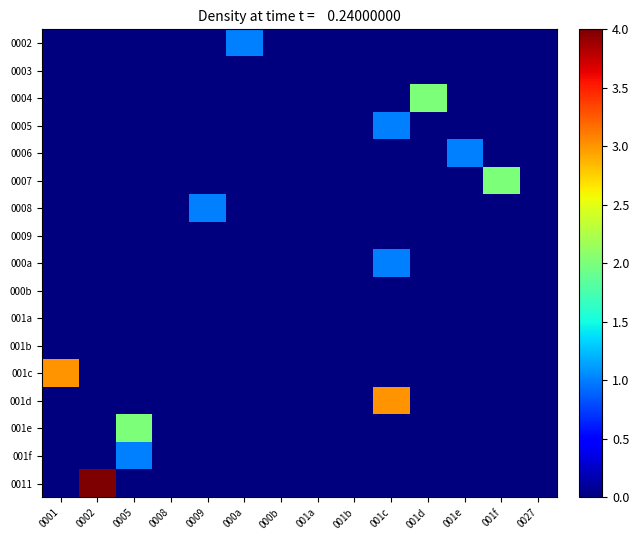

Reading left to right, list all the values displayed in this chart.

0002: 0001=0	0002=0	0005=0	0008=0	0009=0	000a=1	000b=0	001a=0	001b=0	001c=0	001d=0	001e=0	001f=0	0027=0
0003: 0001=0	0002=0	0005=0	0008=0	0009=0	000a=0	000b=0	001a=0	001b=0	001c=0	001d=0	001e=0	001f=0	0027=0
0004: 0001=0	0002=0	0005=0	0008=0	0009=0	000a=0	000b=0	001a=0	001b=0	001c=0	001d=2	001e=0	001f=0	0027=0
0005: 0001=0	0002=0	0005=0	0008=0	0009=0	000a=0	000b=0	001a=0	001b=0	001c=1	001d=0	001e=0	001f=0	0027=0
0006: 0001=0	0002=0	0005=0	0008=0	0009=0	000a=0	000b=0	001a=0	001b=0	001c=0	001d=0	001e=1	001f=0	0027=0
0007: 0001=0	0002=0	0005=0	0008=0	0009=0	000a=0	000b=0	001a=0	001b=0	001c=0	001d=0	001e=0	001f=2	0027=0
0008: 0001=0	0002=0	0005=0	0008=0	0009=1	000a=0	000b=0	001a=0	001b=0	001c=0	001d=0	001e=0	001f=0	0027=0
0009: 0001=0	0002=0	0005=0	0008=0	0009=0	000a=0	000b=0	001a=0	001b=0	001c=0	001d=0	001e=0	001f=0	0027=0
000a: 0001=0	0002=0	0005=0	0008=0	0009=0	000a=0	000b=0	001a=0	001b=0	001c=1	001d=0	001e=0	001f=0	0027=0
000b: 0001=0	0002=0	0005=0	0008=0	0009=0	000a=0	000b=0	001a=0	001b=0	001c=0	001d=0	001e=0	001f=0	0027=0
001a: 0001=0	0002=0	0005=0	0008=0	0009=0	000a=0	000b=0	001a=0	001b=0	001c=0	001d=0	001e=0	001f=0	0027=0
001b: 0001=0	0002=0	0005=0	0008=0	0009=0	000a=0	000b=0	001a=0	001b=0	001c=0	001d=0	001e=0	001f=0	0027=0
001c: 0001=3	0002=0	0005=0	0008=0	0009=0	000a=0	000b=0	001a=0	001b=0	001c=0	001d=0	001e=0	001f=0	0027=0
001d: 0001=0	0002=0	0005=0	0008=0	0009=0	000a=0	000b=0	001a=0	001b=0	001c=3	001d=0	001e=0	001f=0	0027=0
001e: 0001=0	0002=0	0005=2	0008=0	0009=0	000a=0	000b=0	001a=0	001b=0	001c=0	001d=0	001e=0	001f=0	0027=0
001f: 0001=0	0002=0	0005=1	0008=0	0009=0	000a=0	000b=0	001a=0	001b=0	001c=0	001d=0	001e=0	001f=0	0027=0
0011: 0001=0	0002=4	0005=0	0008=0	0009=0	000a=0	000b=0	001a=0	001b=0	001c=0	001d=0	001e=0	001f=0	0027=0